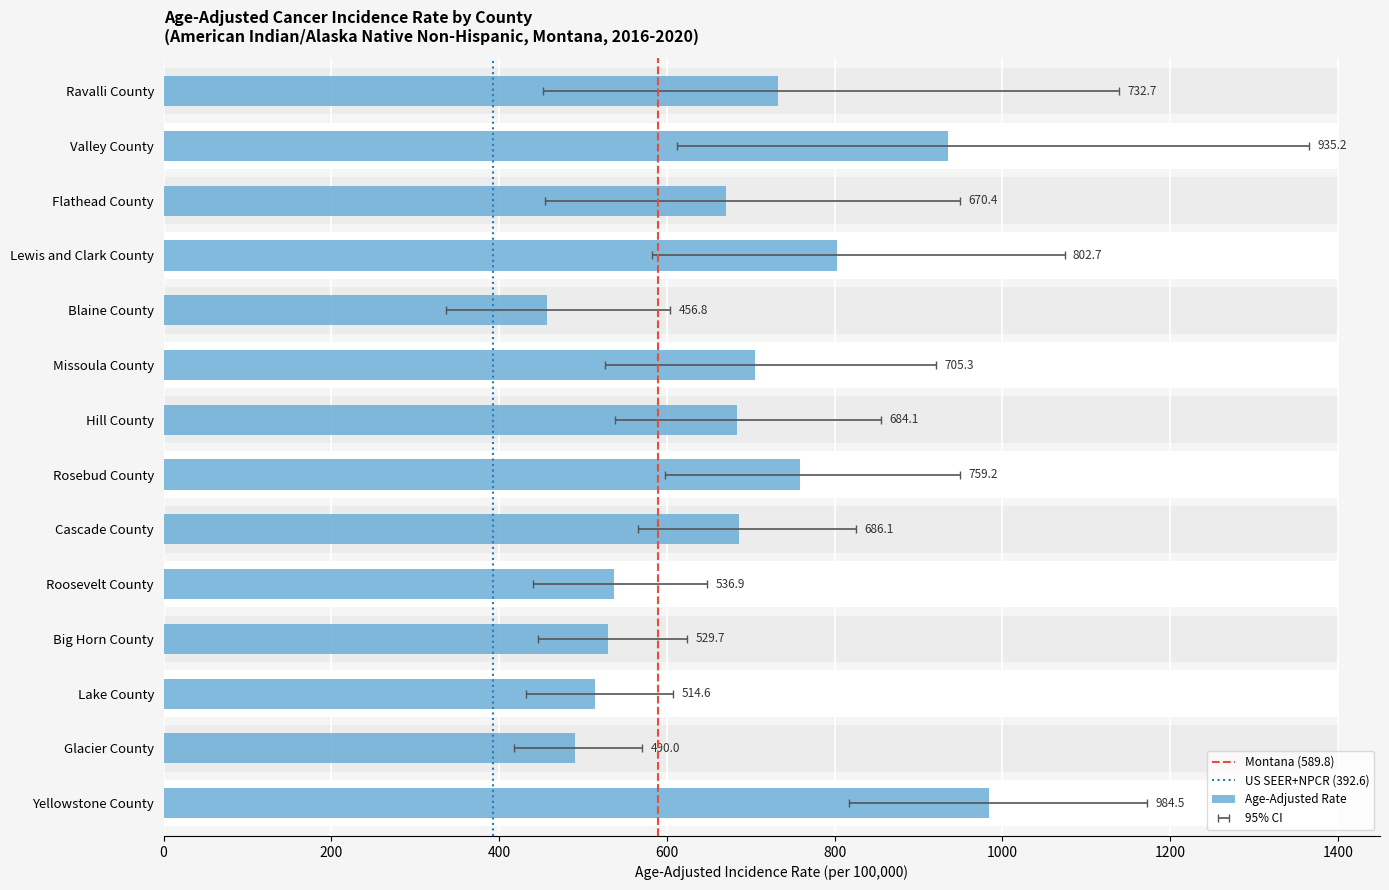

What is the sum of the Age-Adjusted Rate values at Blaine County and Yellowstone County?

1441.3